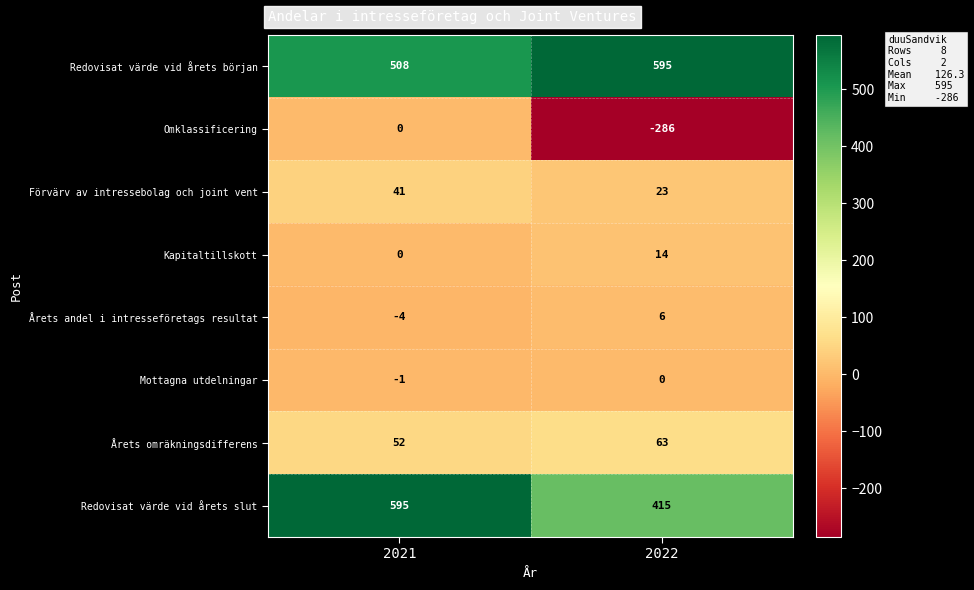

What is the sum of the Kapitaltillskott values at 2021 and 2022?

14